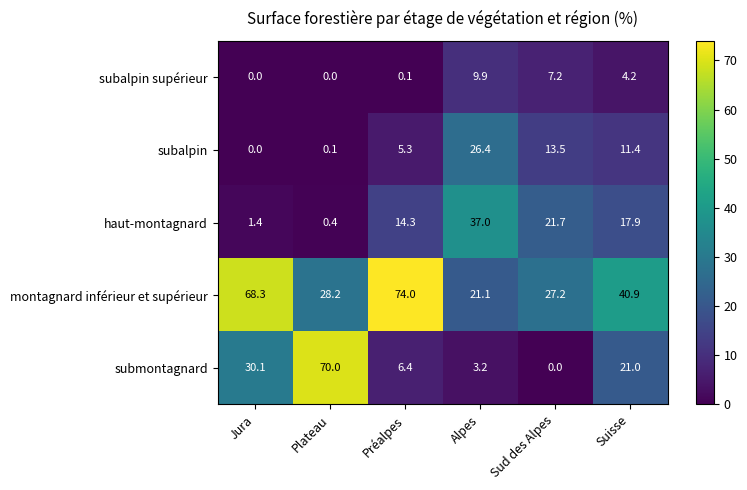

Which label corresponds to the largest value in the chart?

Préalpes